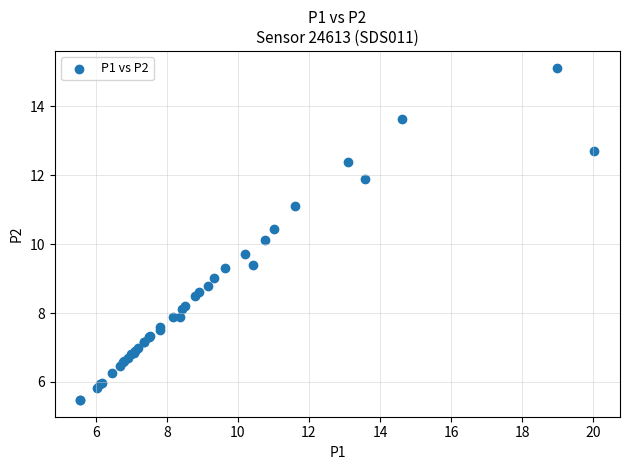

What Y value in the scatter plot is closest to 10?

10.1